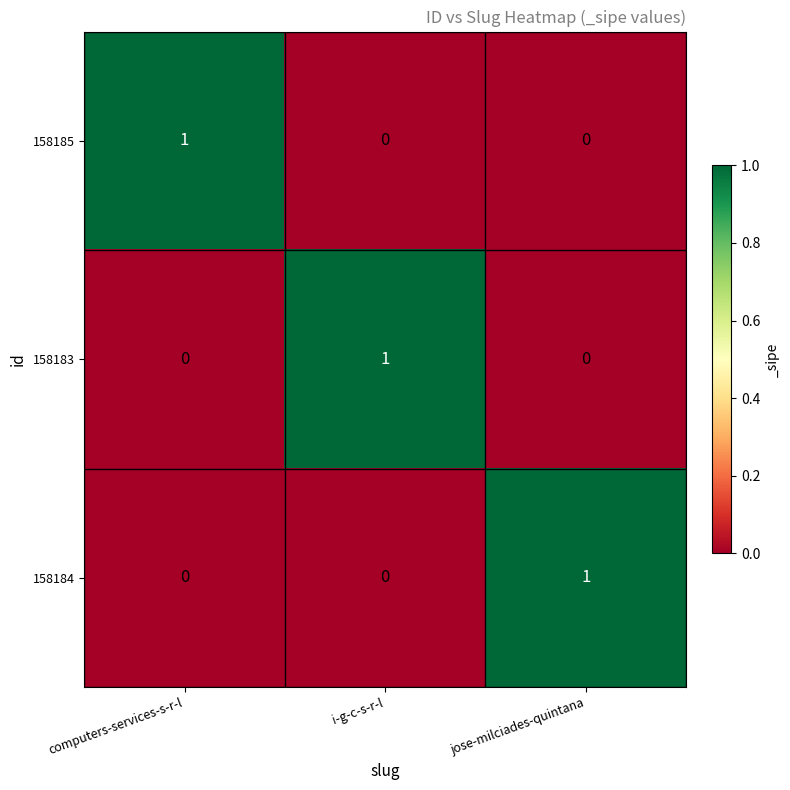

The 158185 series shows 0 at computers-services-s-r-l. True or false?

False